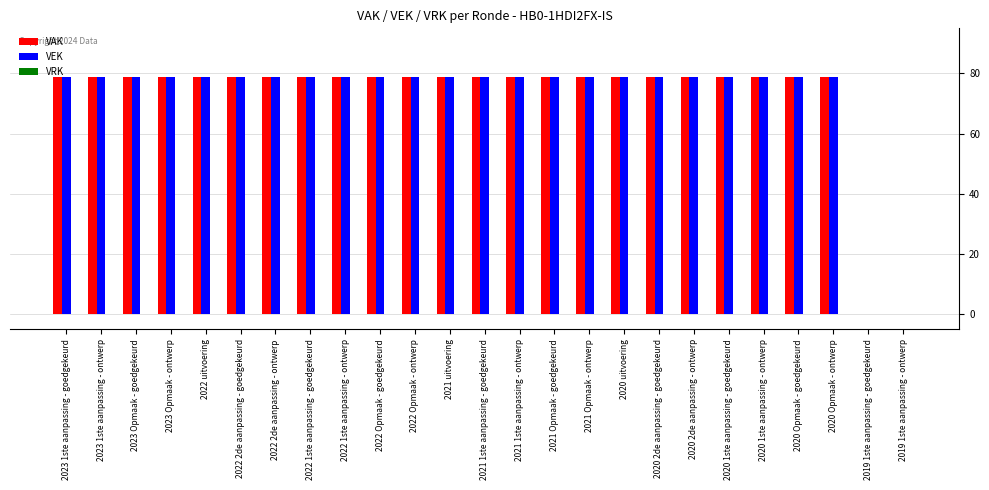

What is the total value across all series at 2022 1ste aanpassing - ontwerp?

158